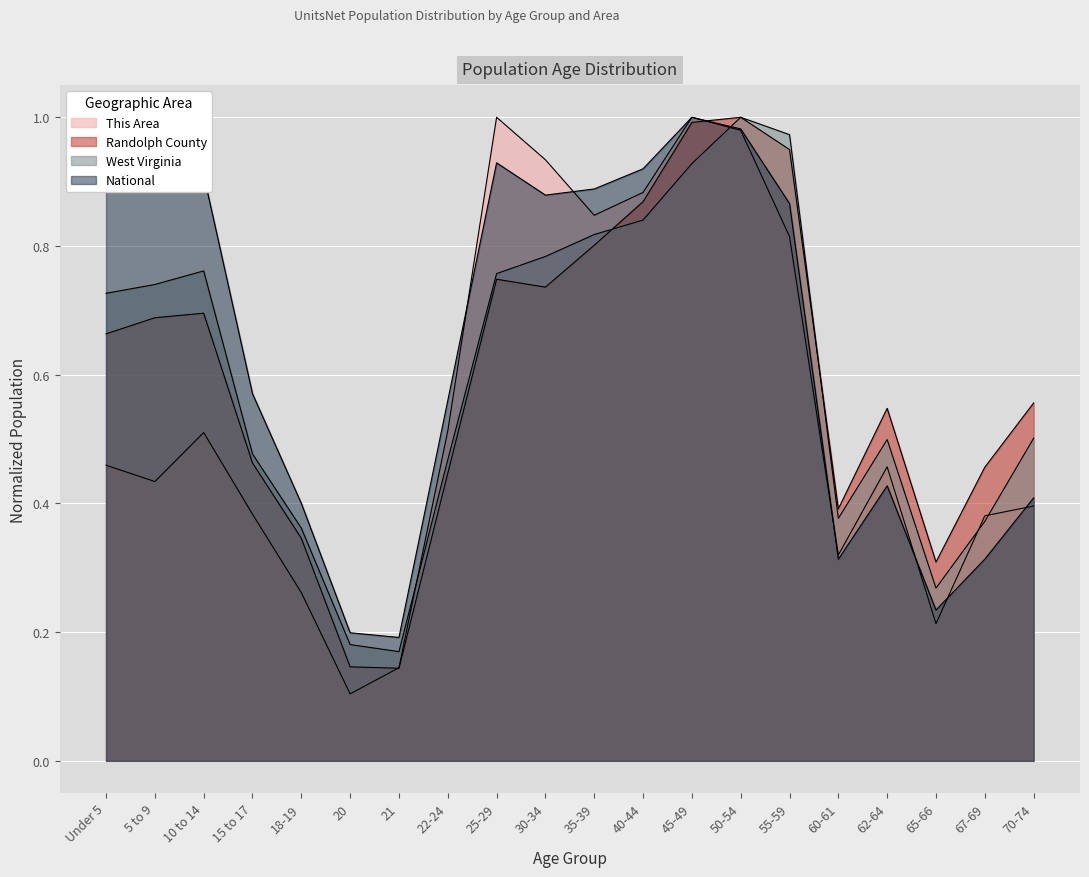

Is it true that National equals 0.9 at 5 to 9?

True